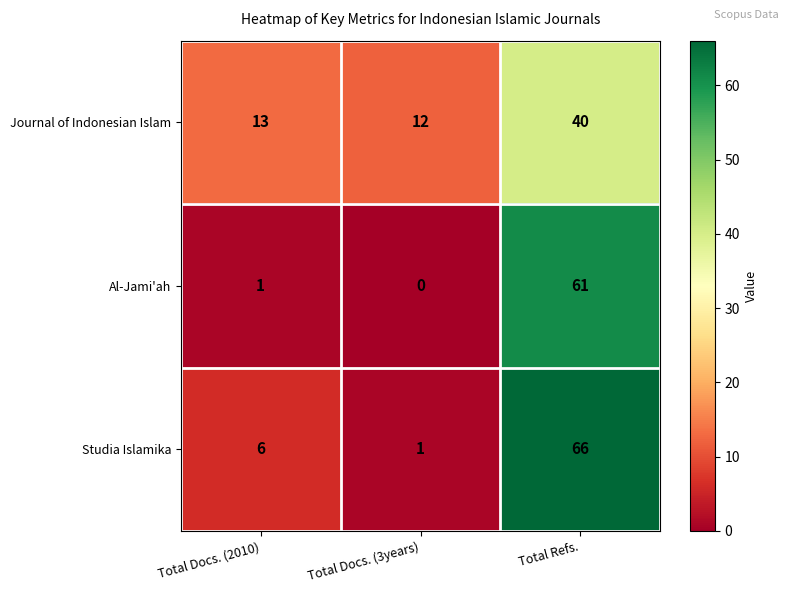

What is the sum of all Al-Jami'ah values?

62